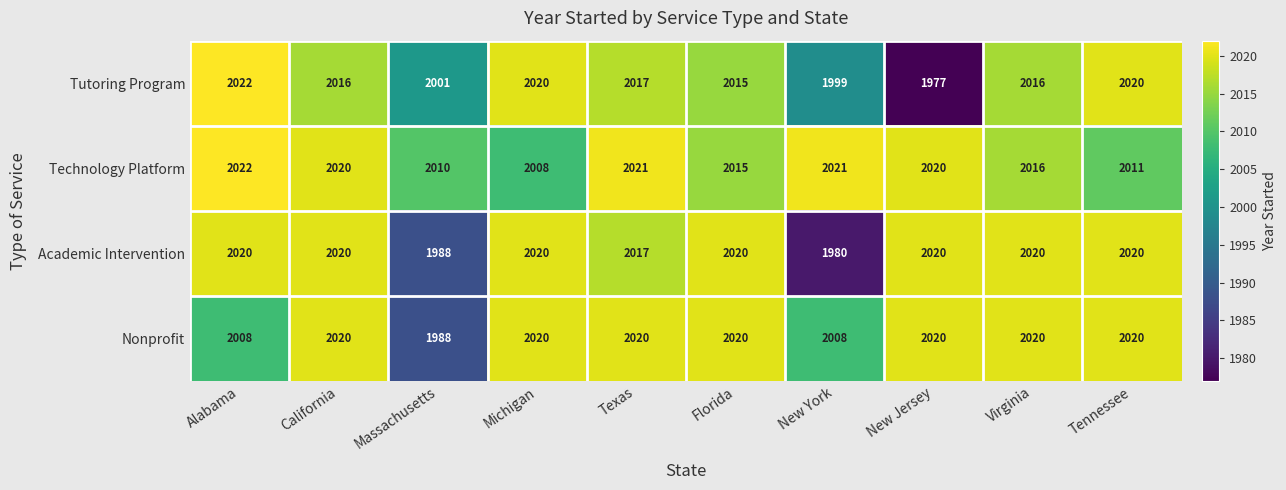

What is the difference between the Nonprofit values at New York and Tennessee?

12